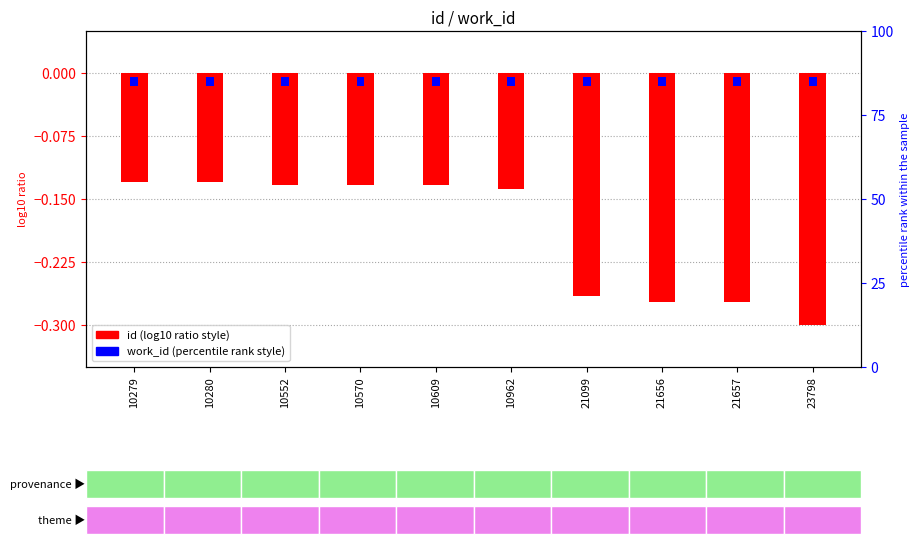

Which series has the largest total across all categories?

work_id (normalized)